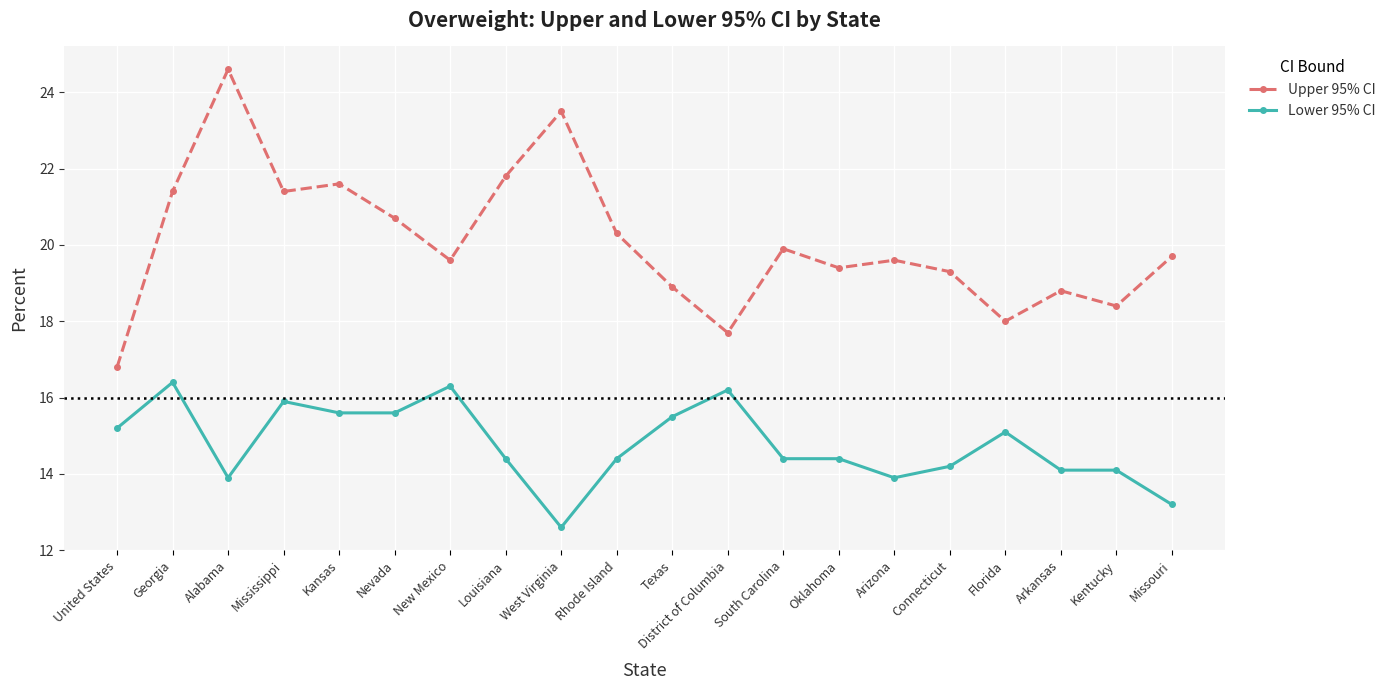

Is it true that Upper 95% CI equals 36.0 at Nevada?

False